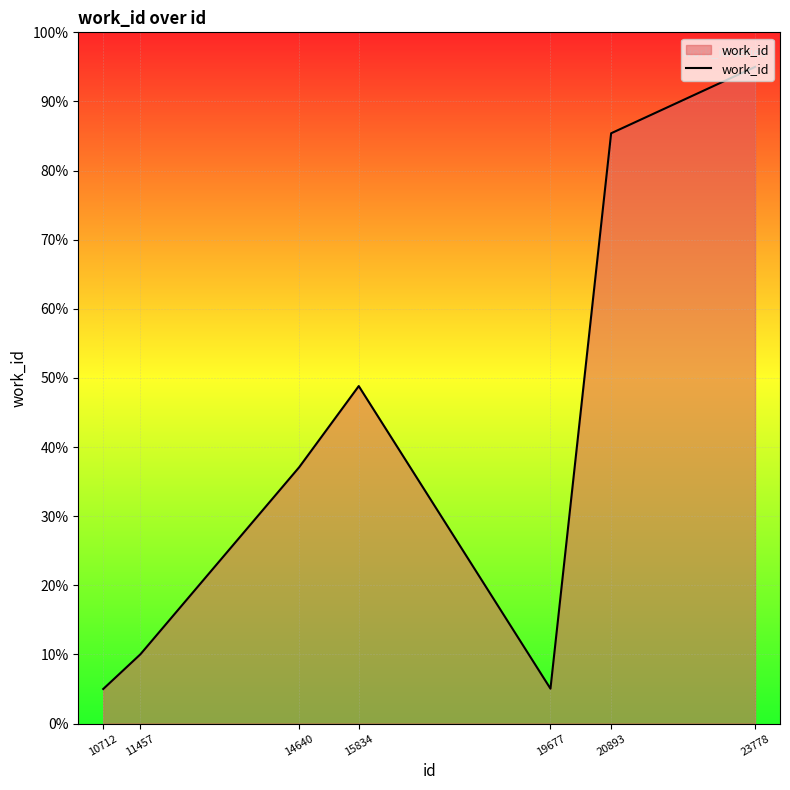

At which label is the value closest to 5000?

15834